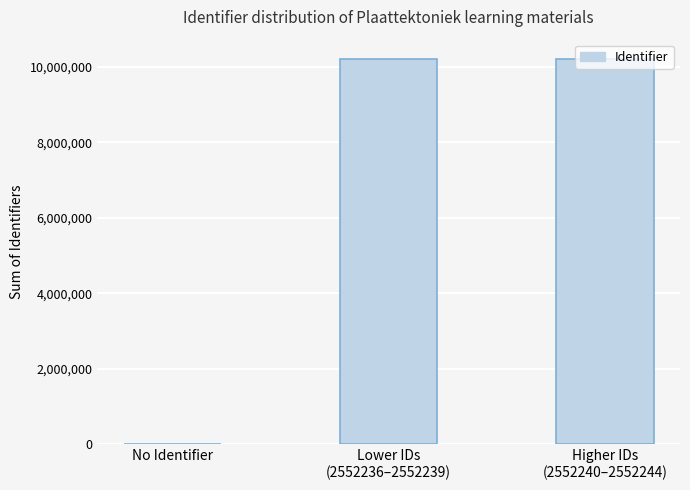

How many data points does each series have?

3